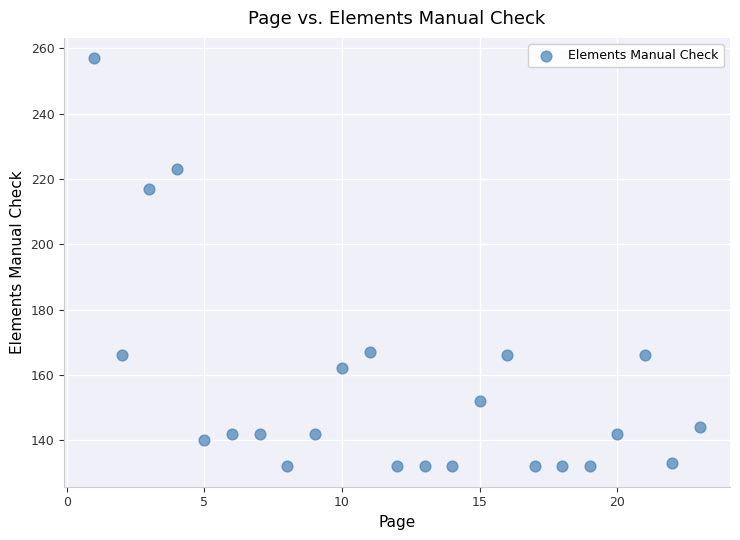

What is the range of Y values (max minus min)?

125